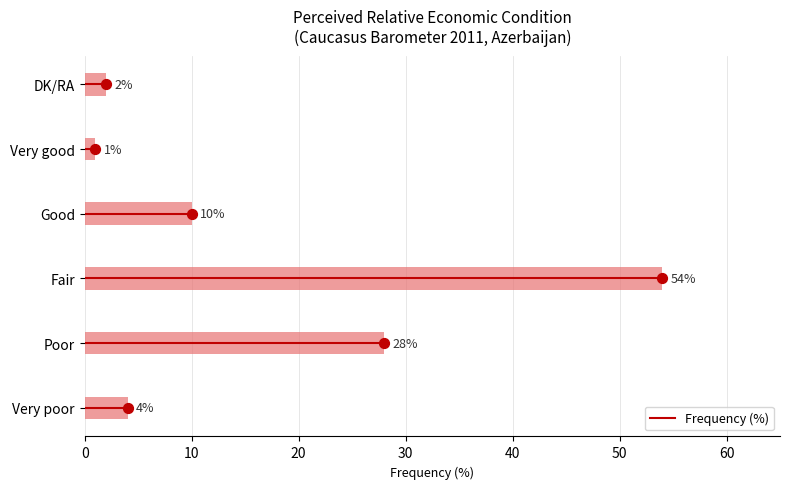

What value does the Frequency (%) series have at Very poor, to the nearest 5?

5